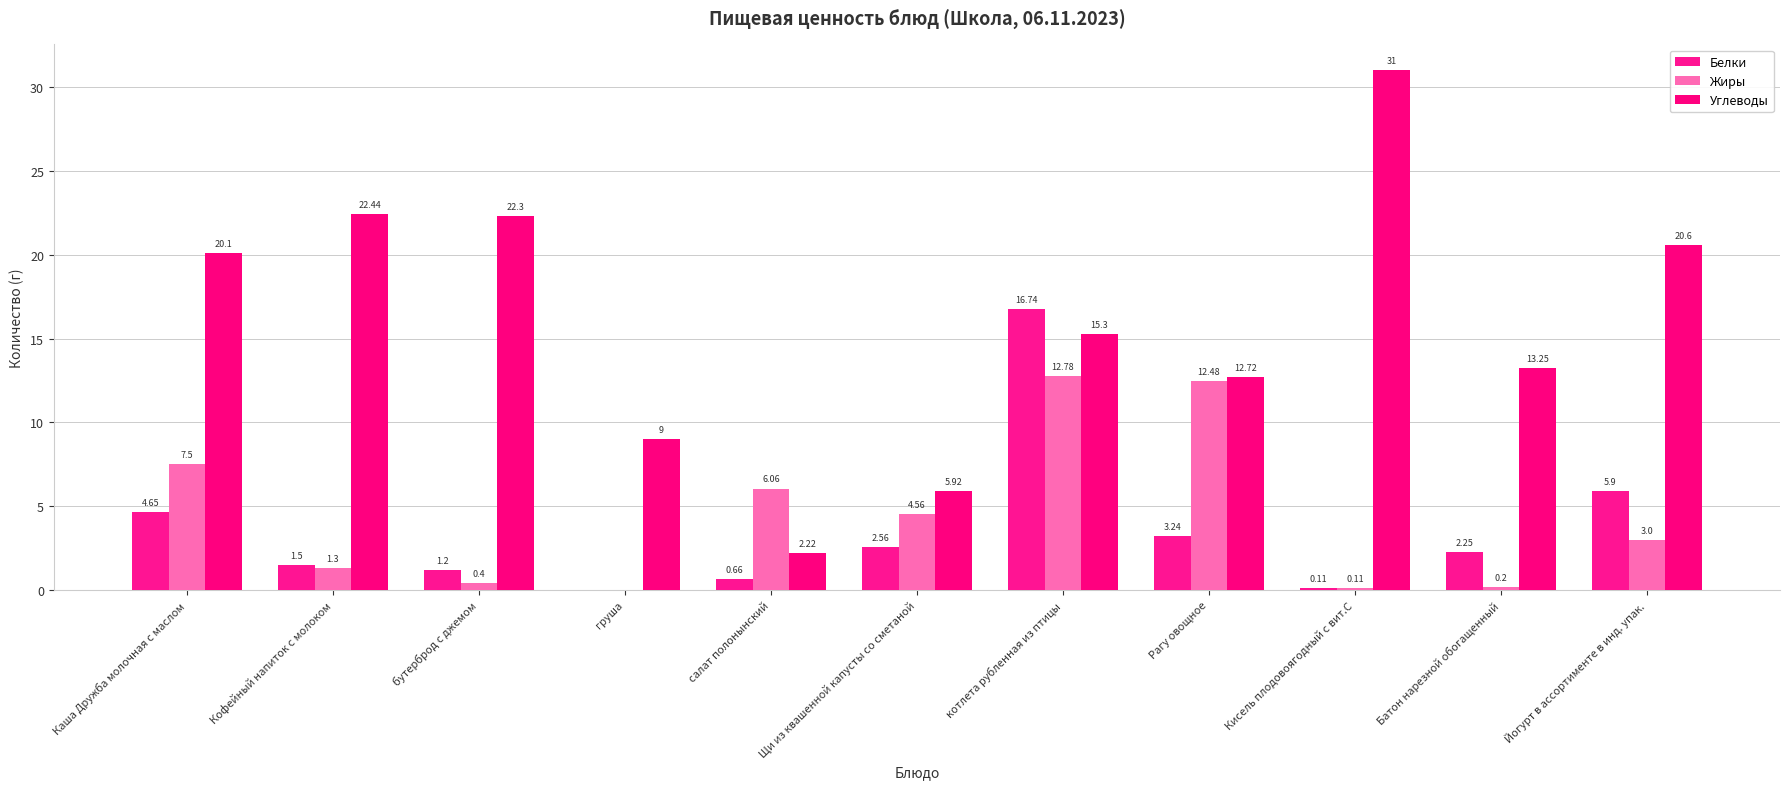

Count the number of data series in this chart.

3